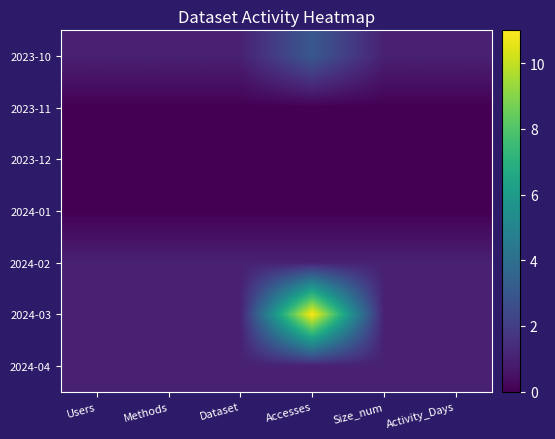

How many data points does each series have?

6